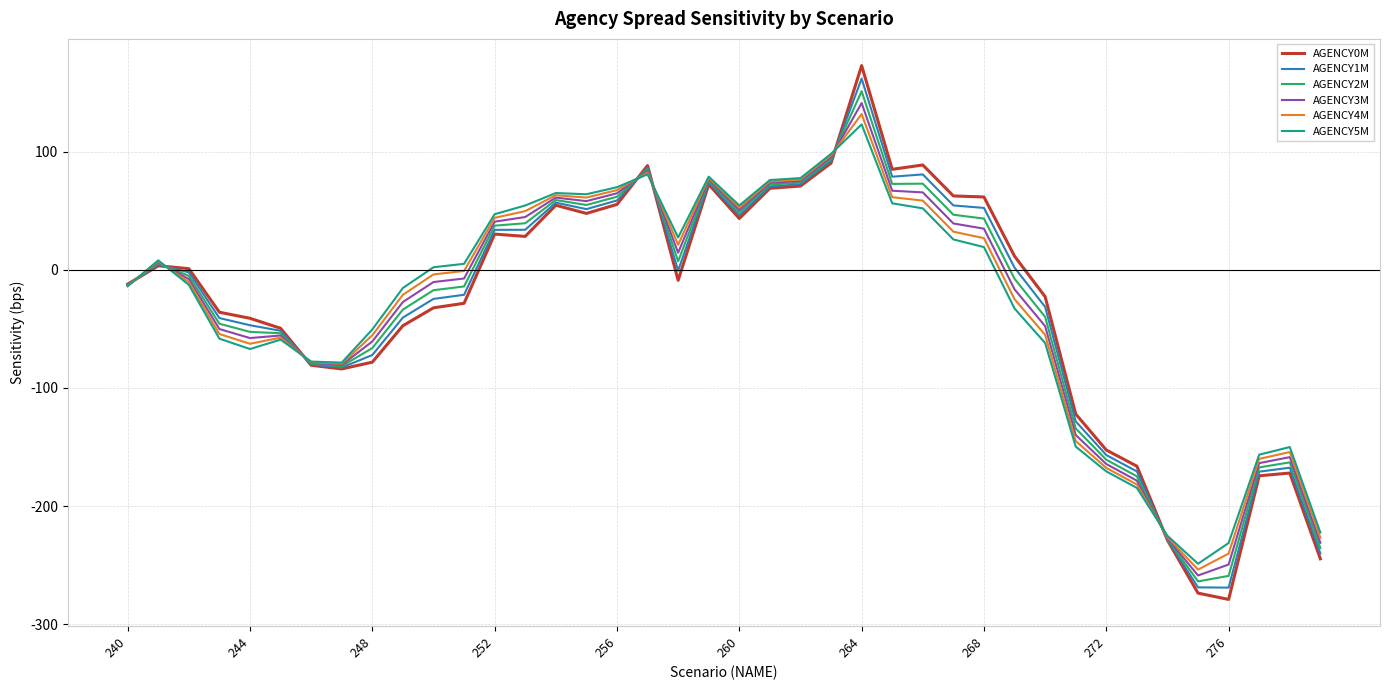

What is the difference between the second highest and minimum values in the AGENCY5M series?

346.7